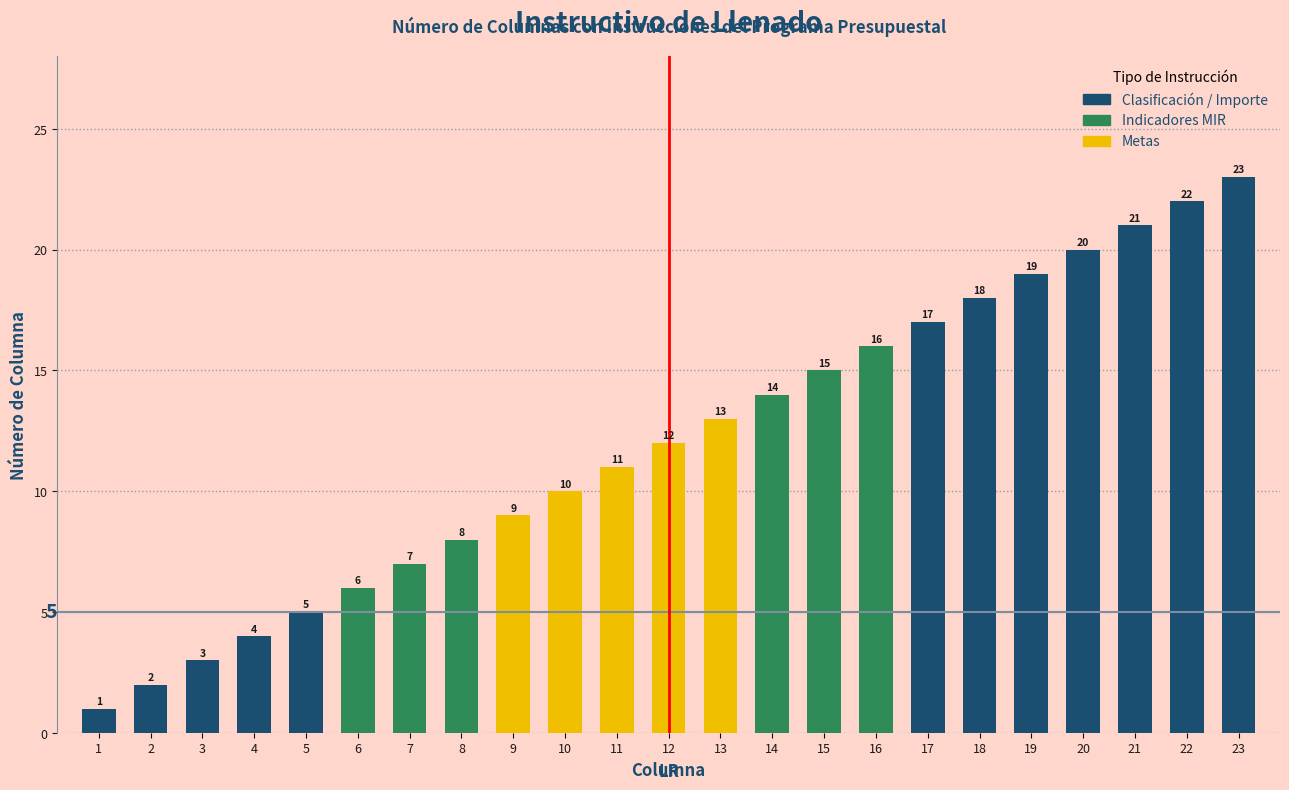

Reading left to right, extract all data points from this chart.

1	2	3	4	5	6	7	8	9	10	11	12	13	14	15	16	17	18	19	20	21	22	23